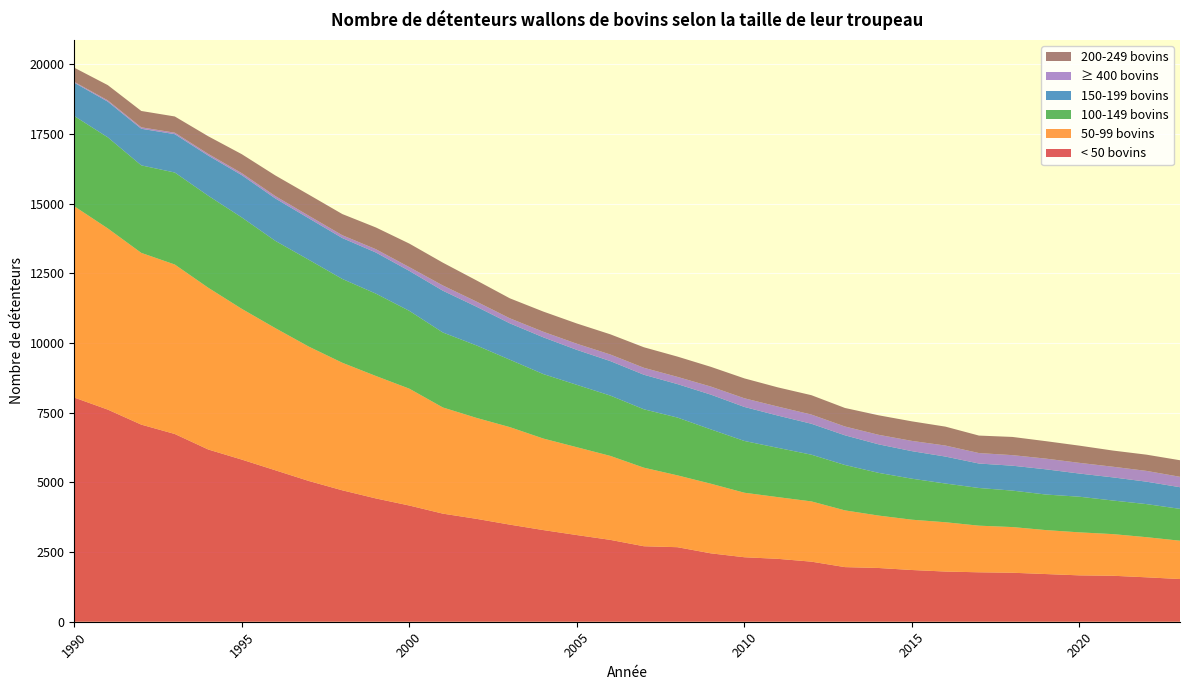

Reading left to right, what are all the values shown in this chart?

< 50 bovins: 8044	7612	7073	6737	6180	5818	5435	5051	4716	4425	4170	3879	3693	3484	3289	3110	2937	2709	2675	2454	2314	2257	2156	1960	1929	1856	1801	1774	1758	1711	1664	1650	1594	1532
50-99 bovins: 6865	6502	6163	6081	5804	5409	5101	4821	4577	4394	4193	3810	3623	3499	3284	3152	3013	2819	2578	2498	2315	2214	2162	2036	1881	1805	1769	1673	1639	1577	1543	1494	1440	1375
100-149 bovins: 3237	3268	3140	3301	3301	3280	3131	3116	3007	2955	2792	2690	2601	2419	2313	2238	2164	2095	2074	1949	1857	1768	1676	1628	1533	1471	1389	1352	1308	1276	1279	1205	1187	1143
150-199 bovins: 1196	1281	1314	1377	1441	1518	1523	1489	1468	1476	1434	1500	1390	1305	1319	1255	1238	1240	1201	1248	1221	1158	1110	1066	1024	989	968	878	894	905	831	831	805	777
≥ 400 bovins: 32	46	52	53	61	71	85	92	101	119	135	188	183	181	200	220	237	250	259	289	311	323	330	316	342	368	395	376	379	384	384	382	387	374
200-249 bovins: 507	547	586	582	632	681	740	756	760	780	845	818	761	717	724	727	724	736	728	708	714	689	695	665	700	701	679	627	653	626	617	580	582	594